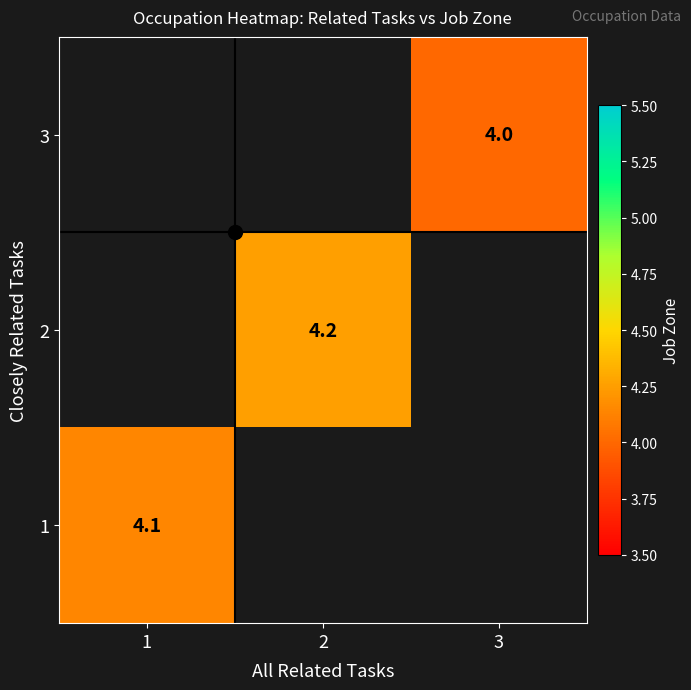

Count the number of data series in this chart.

3